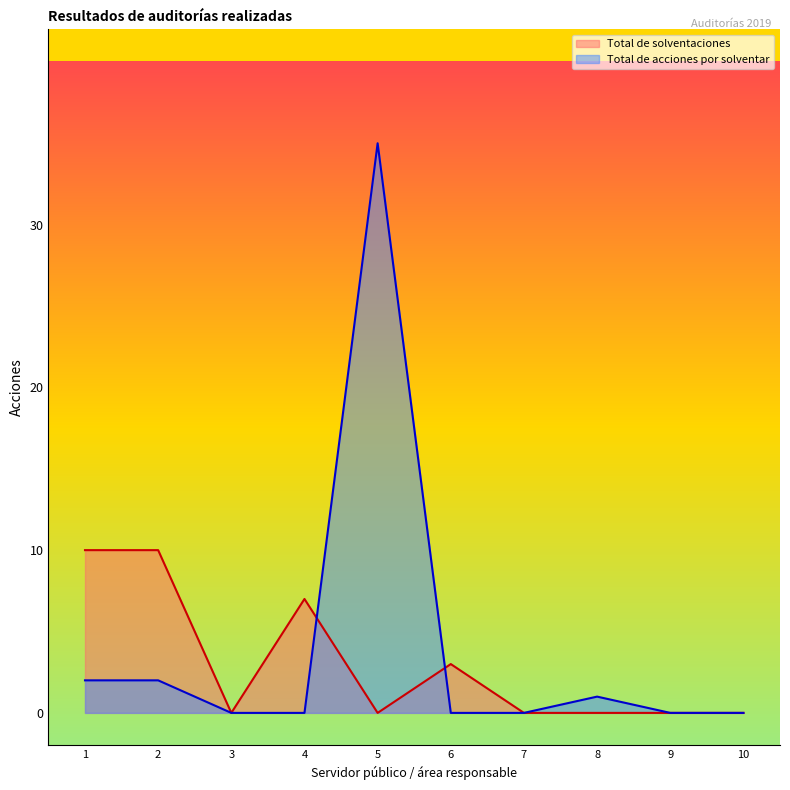

How many data points in Total de solventaciones are above 0?

4